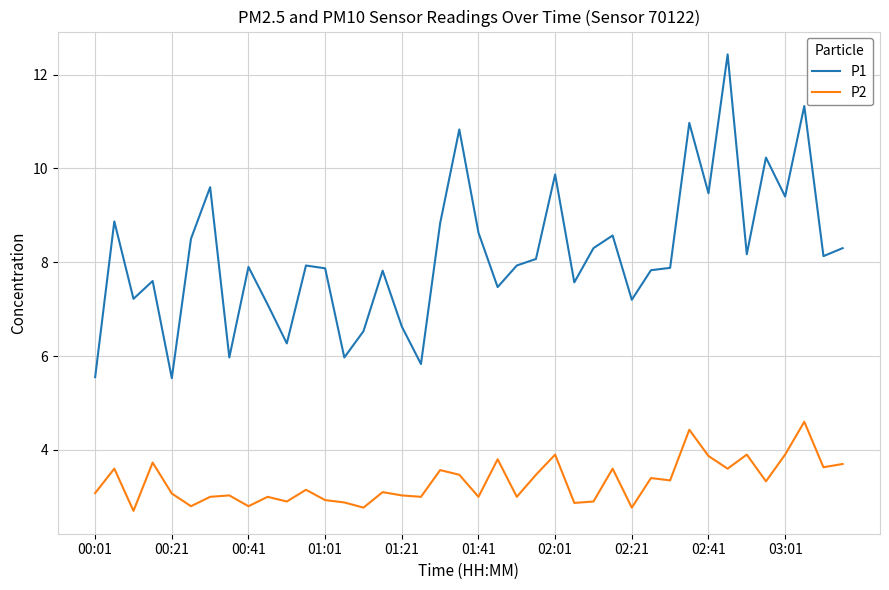

What is the maximum value shown in the chart?

12.4